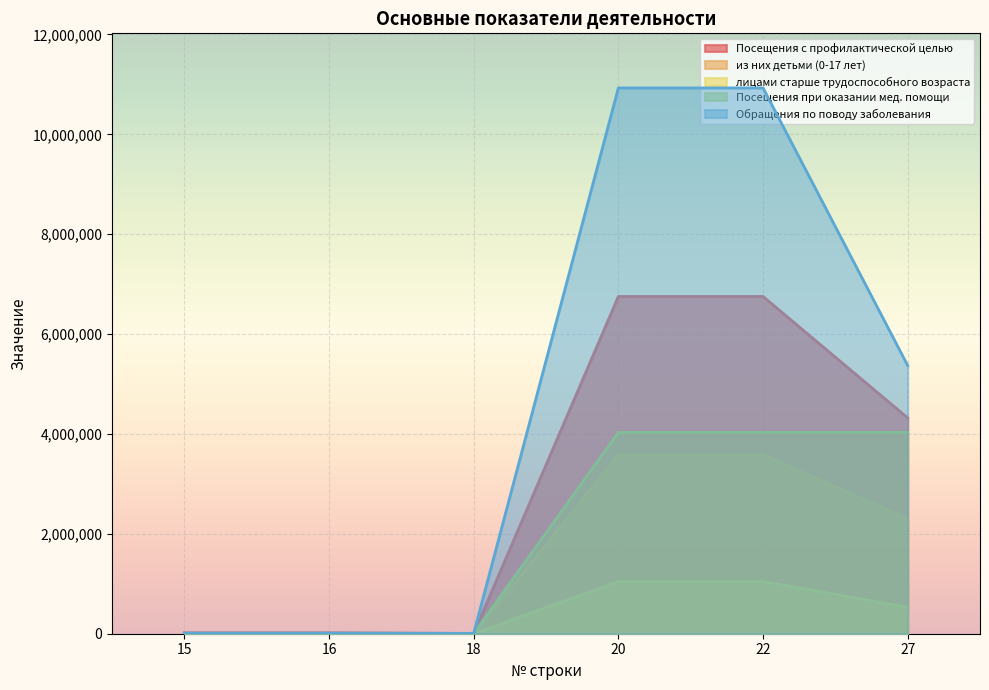

Read the Посещения при оказании мед. помощи value at 22, to the nearest 50.

4031100